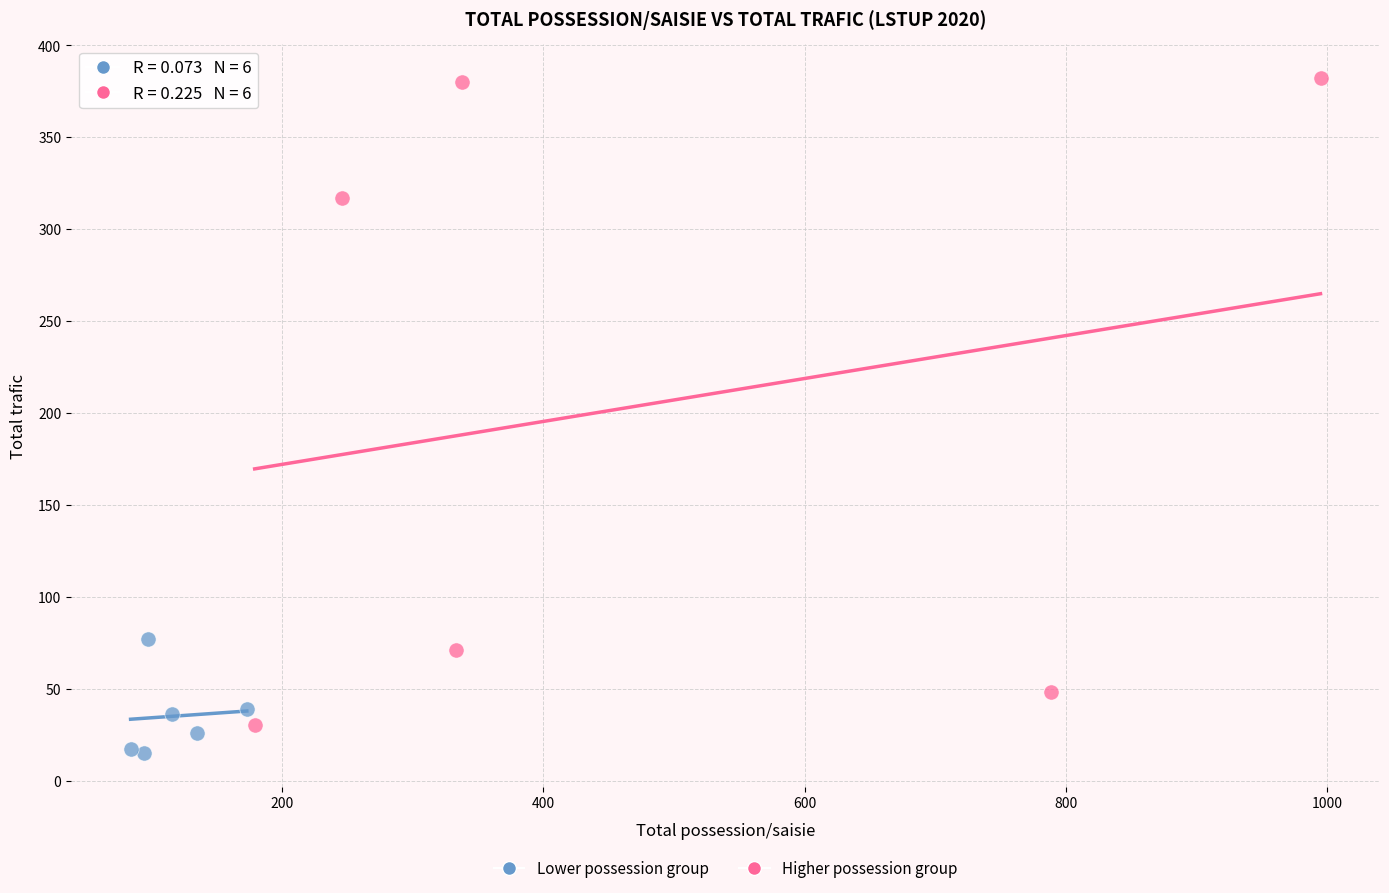

Which series contains the highest Y value?

Higher possession group